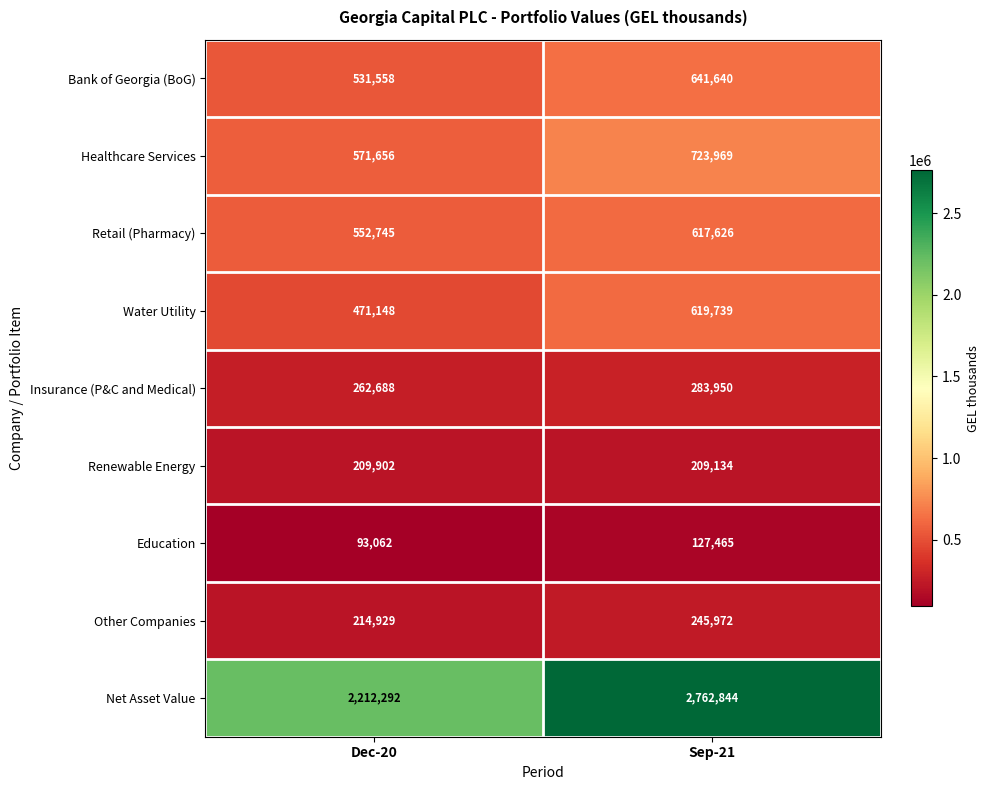

At which category is the sum across all series the highest?

Sep-21